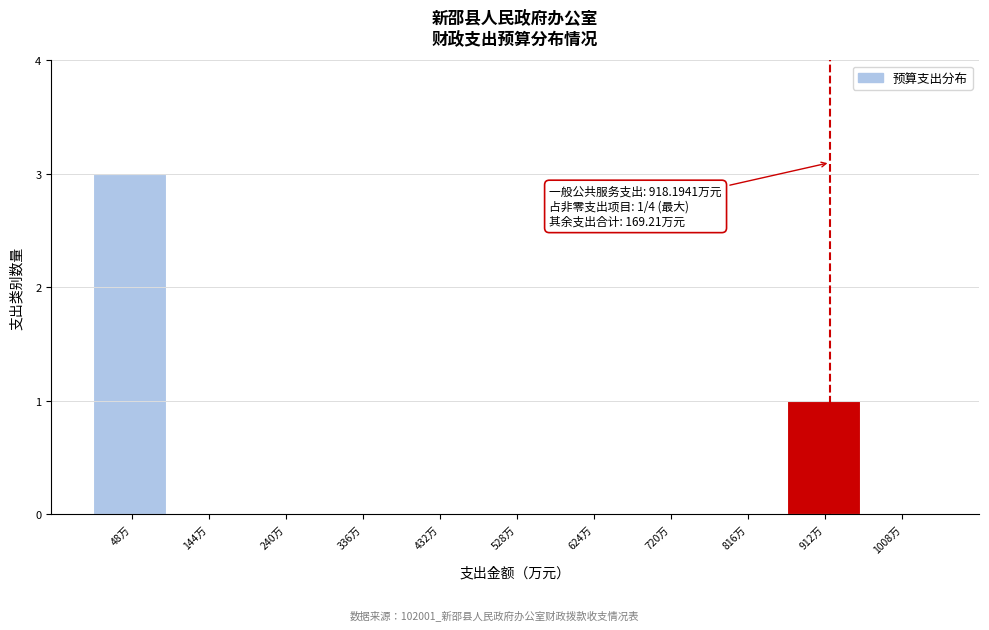

Over which range of the x-axis is the bar tallest?

0 to 100